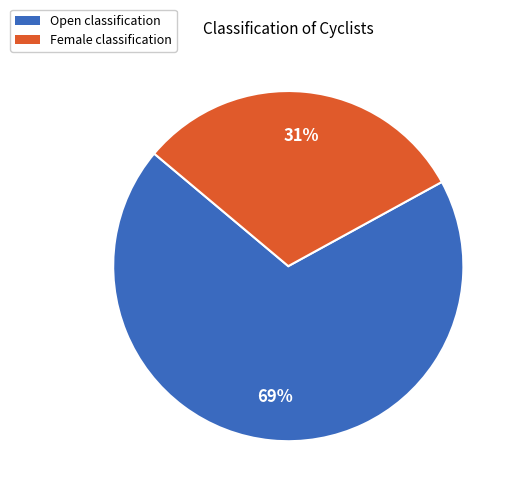

True or false: Female accounts for 45% of the total.

False